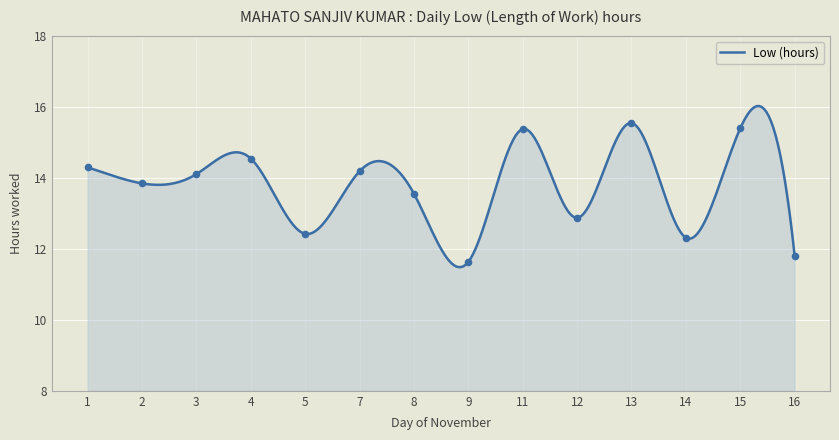

What is the greatest value displayed?

16.0